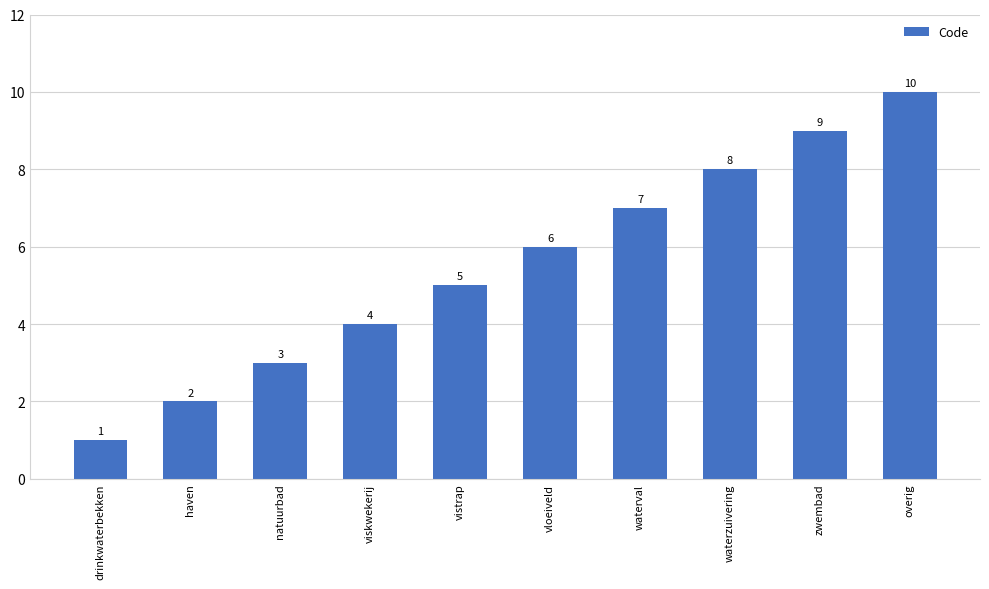

What is the difference between the values at vistrap and vloeiveld?

1